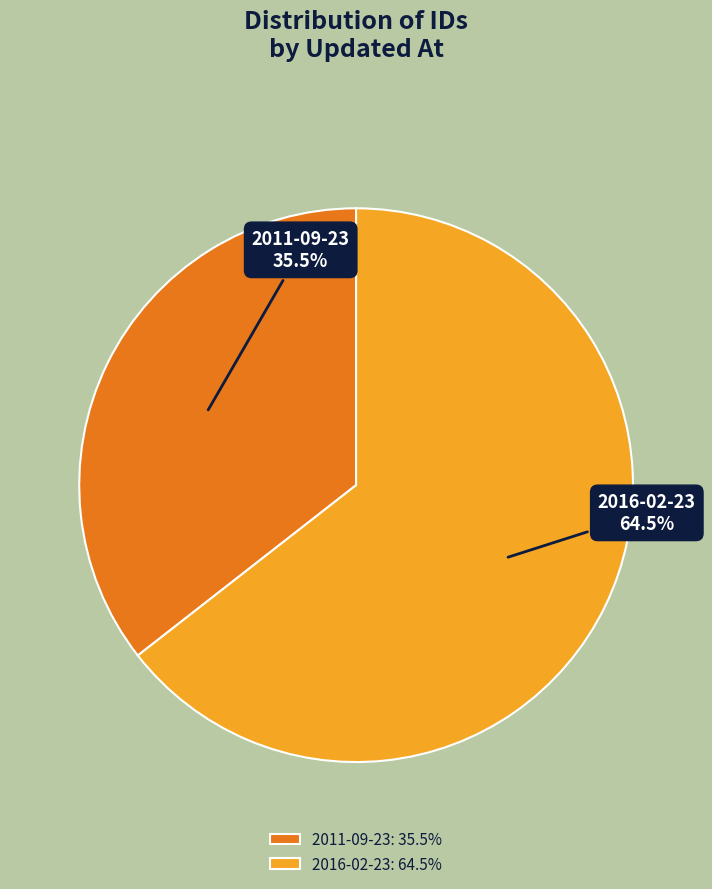

To the nearest percent, what is the difference between the largest and smallest slice percentages?

29%